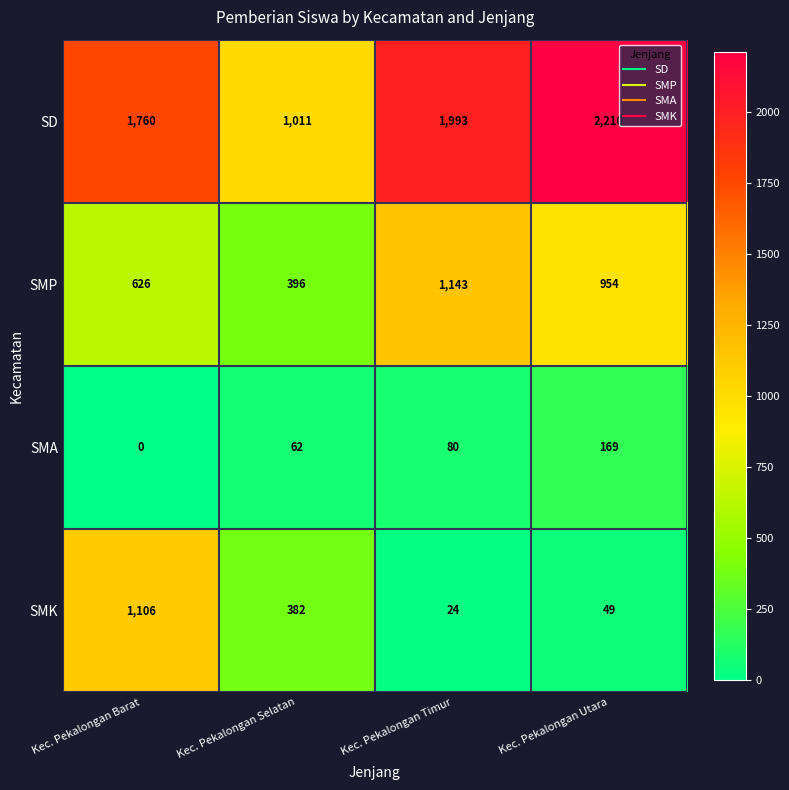

What is the total value across all series at Kec. Pekalongan Timur?

3240